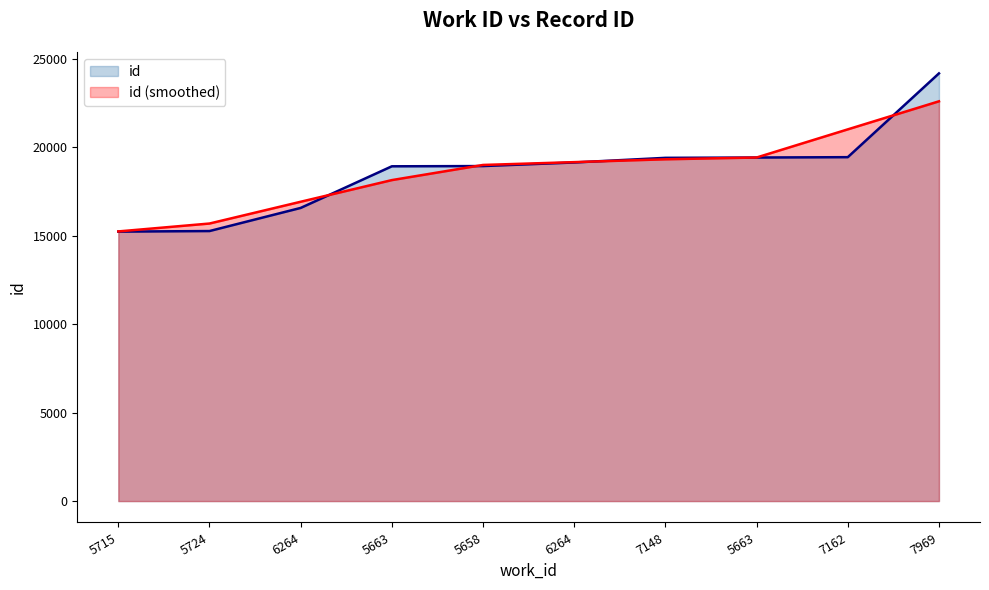

What is the average value of the id (smoothed) series?

18650.6